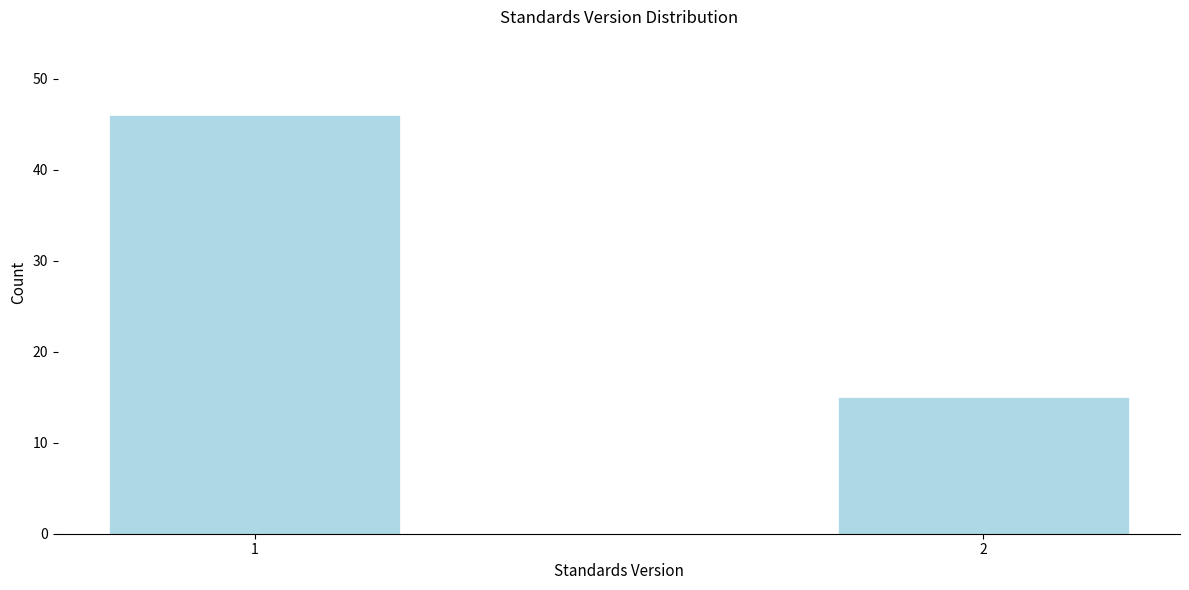

Reading left to right, list all the values displayed in this chart.

1=46	2=15